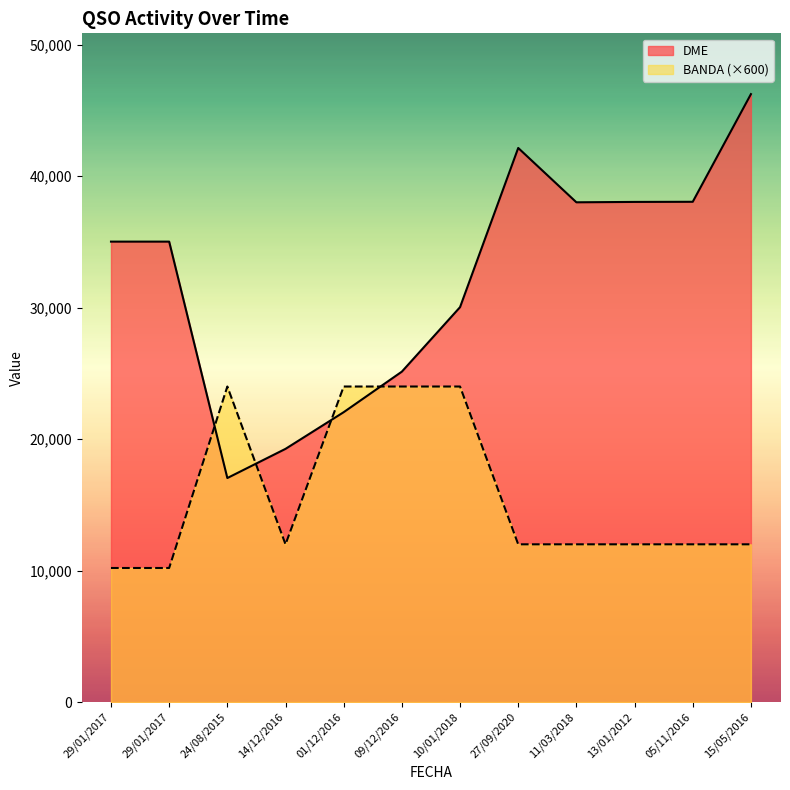

Where is the first local minimum for DME?

24/08/2015